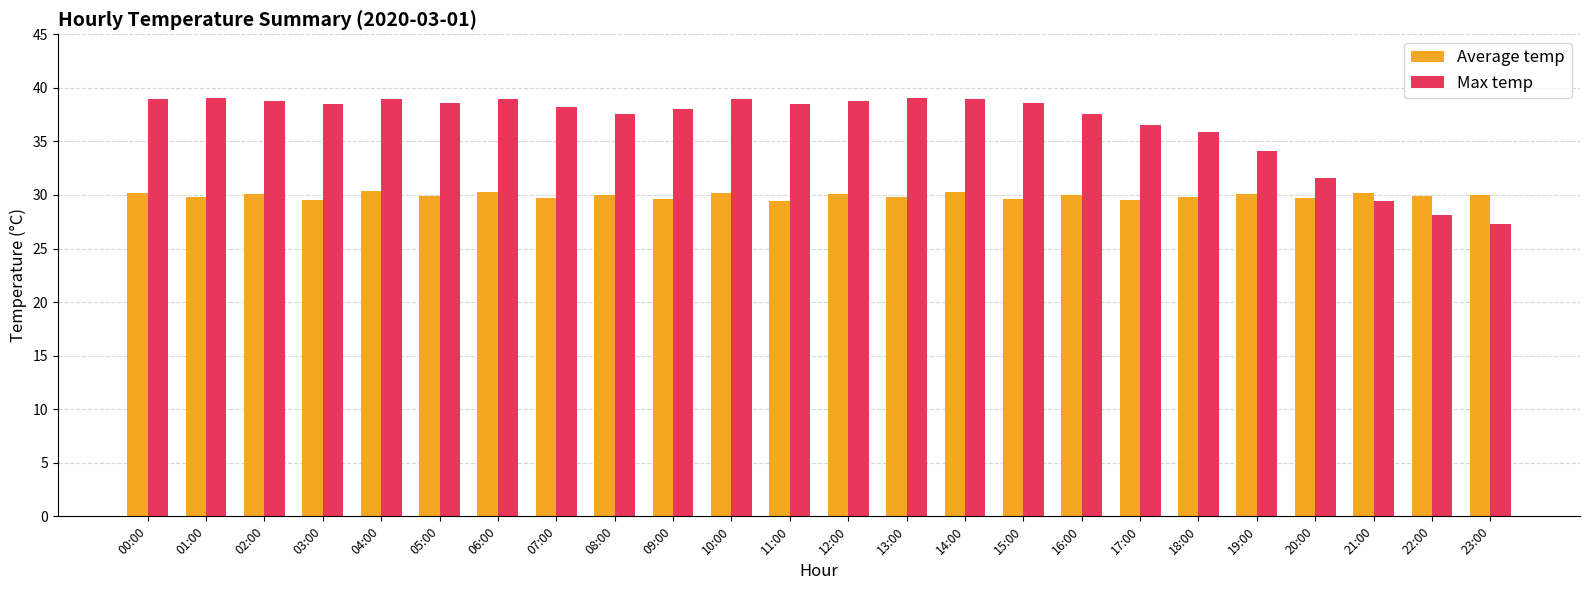

Rank the series by their maximum value, from lowest to highest.

Average temp, Max temp